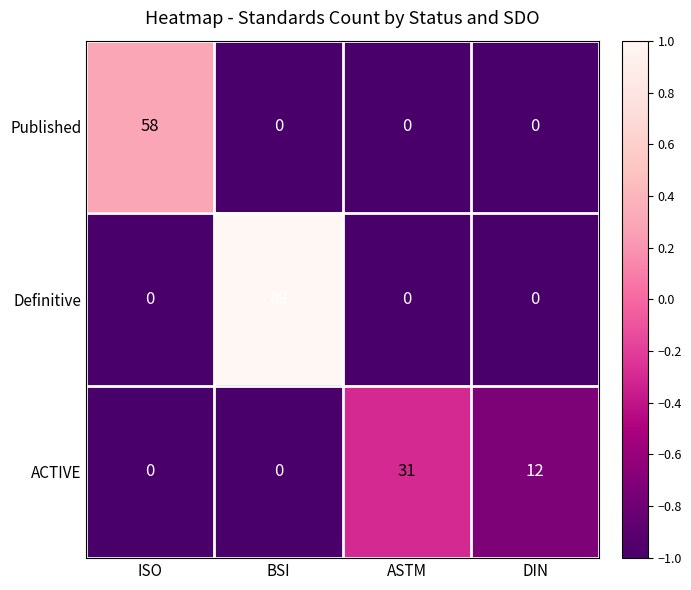

The value of ACTIVE at ASTM is 52. True or false?

False